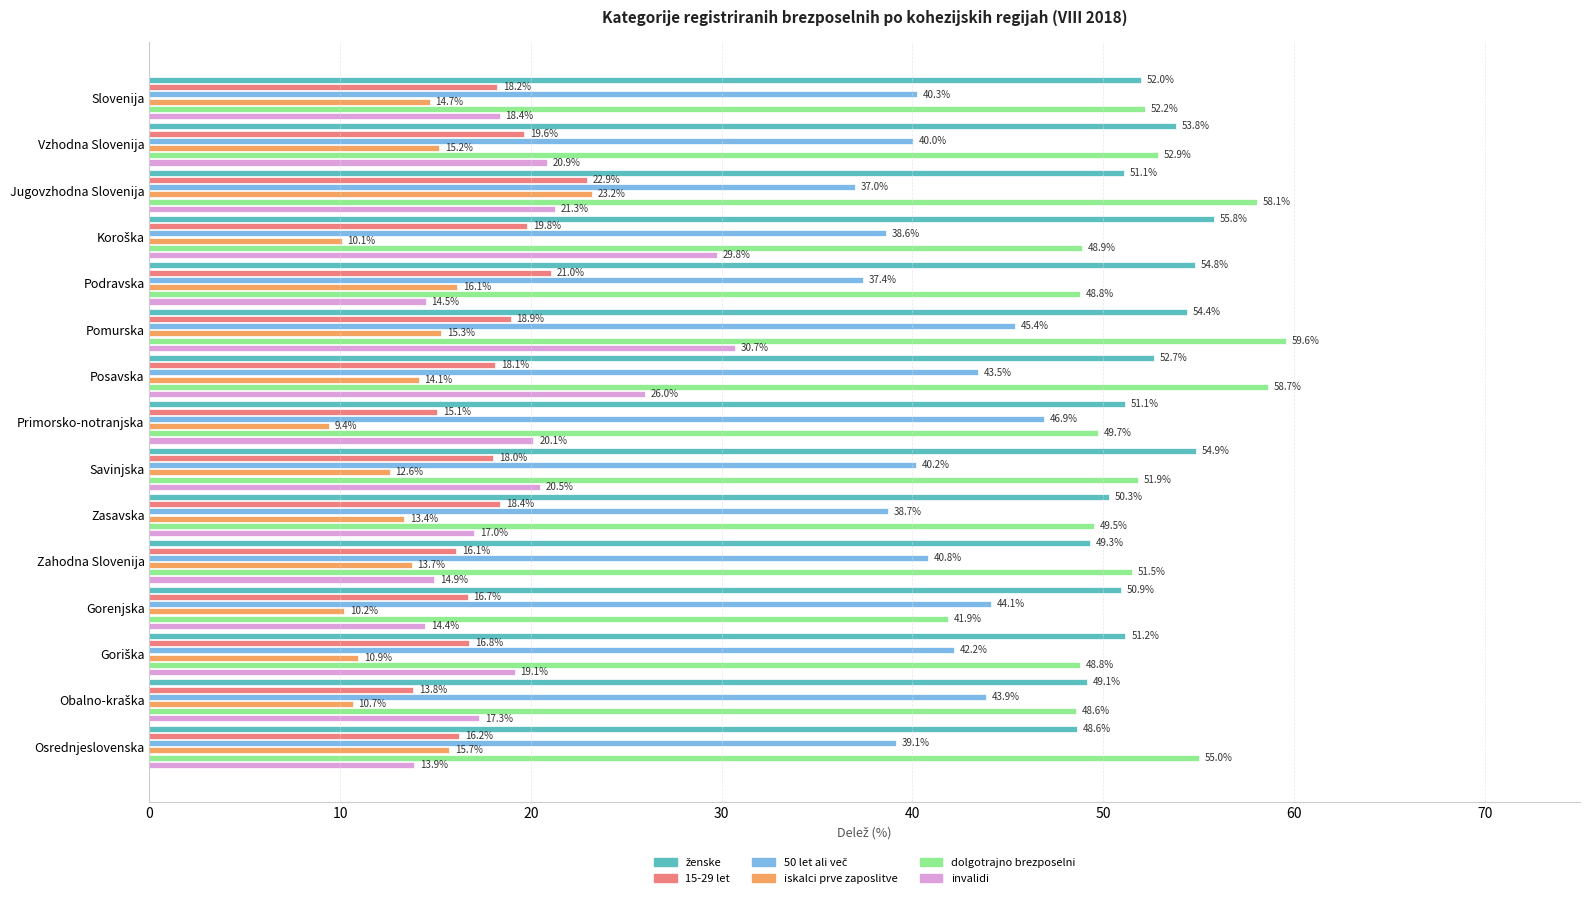

What is the average value of the 15-29 let series?

18.0